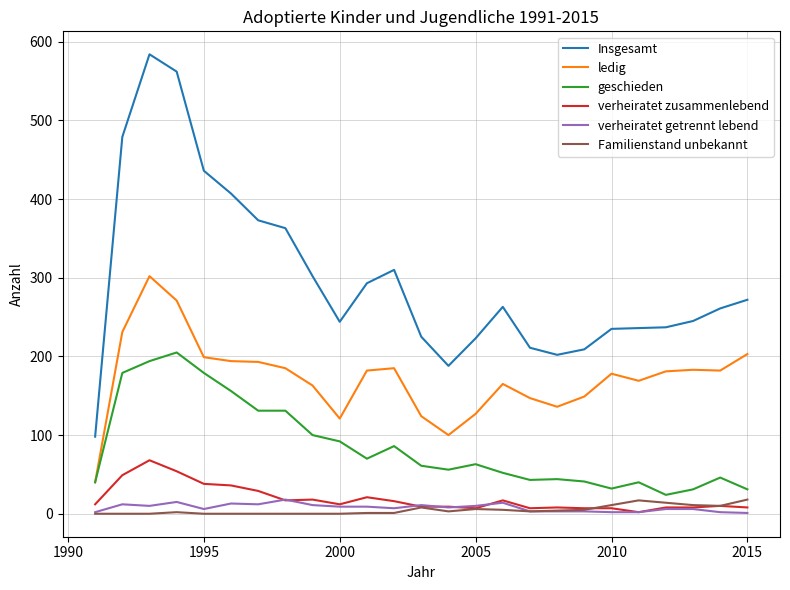

Which series has the largest range (max minus min)?

Insgesamt